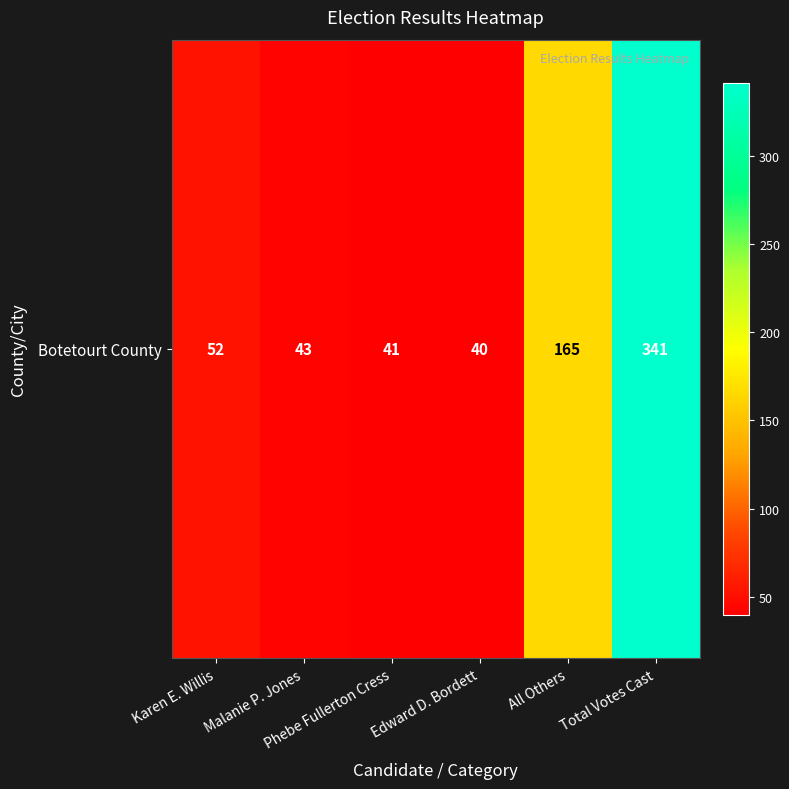

What is the sum of all values?

682